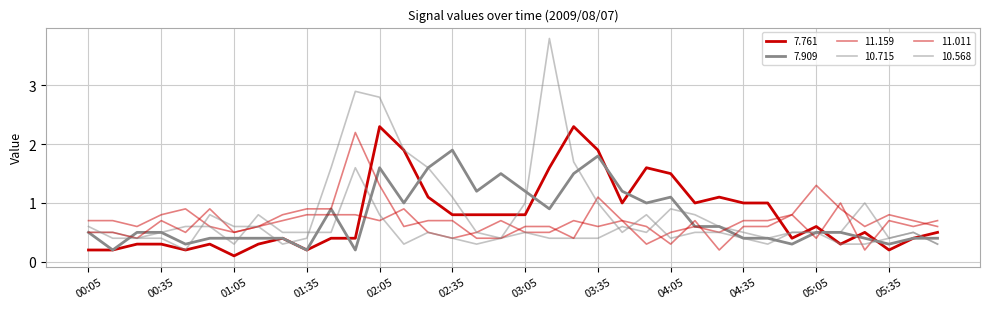

Does the chart have visible grid lines?

Yes